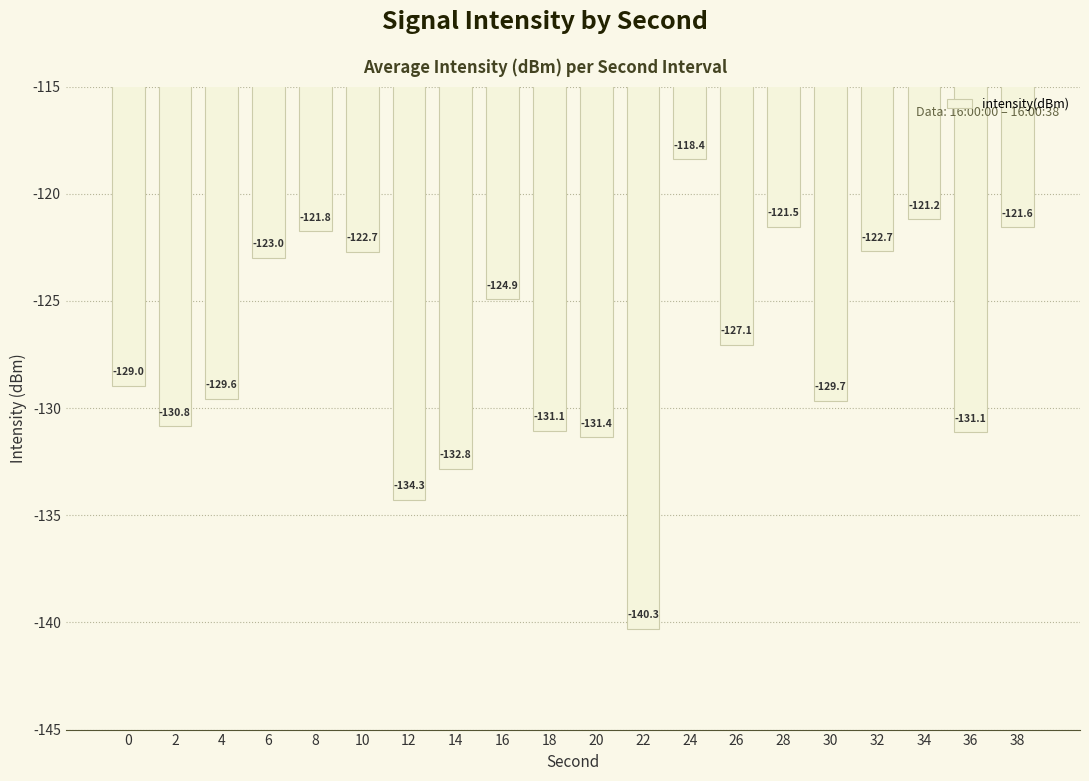

How many bars are there in total?

20